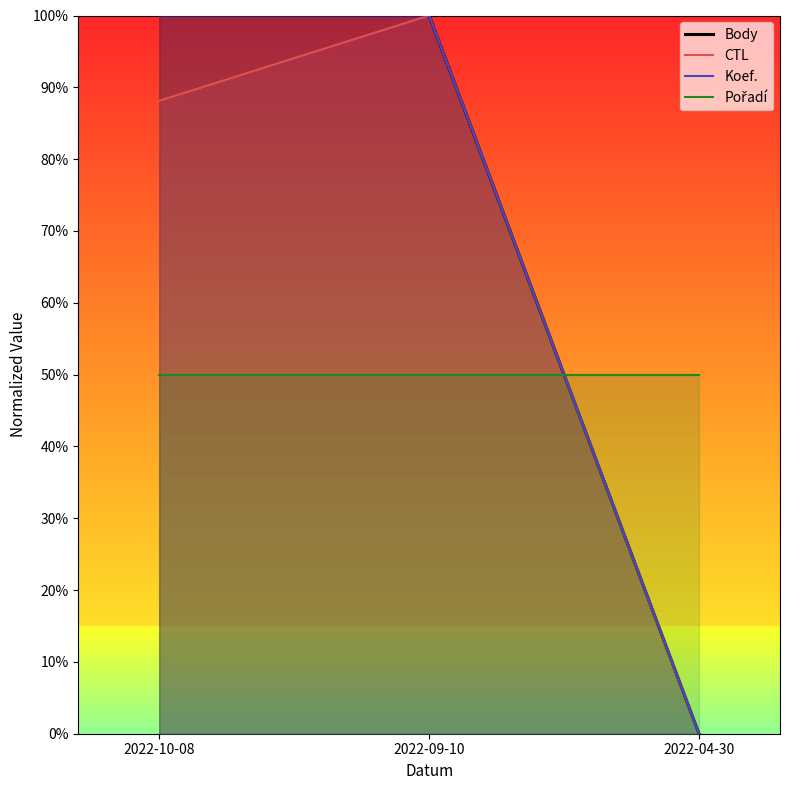

Which has a higher value, 2022-10-08 or 2022-09-10?

2022-10-08